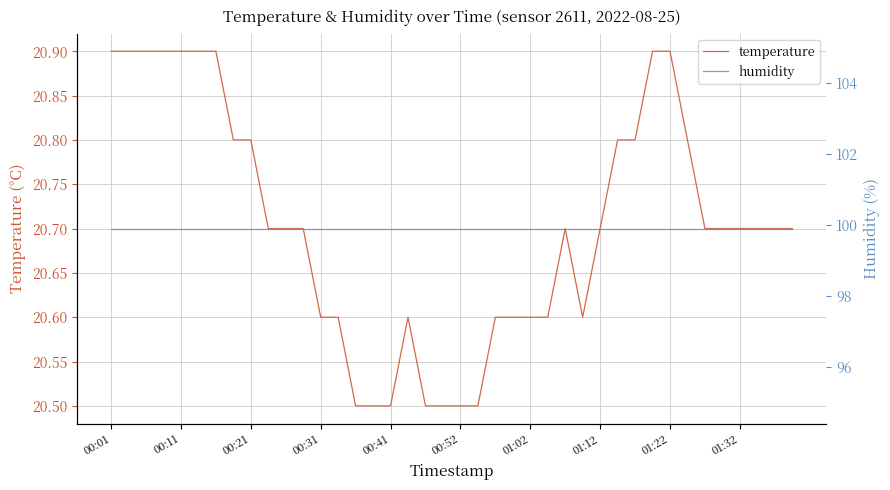

True or false: temperature has a value of 20.6 at 01:02.

True